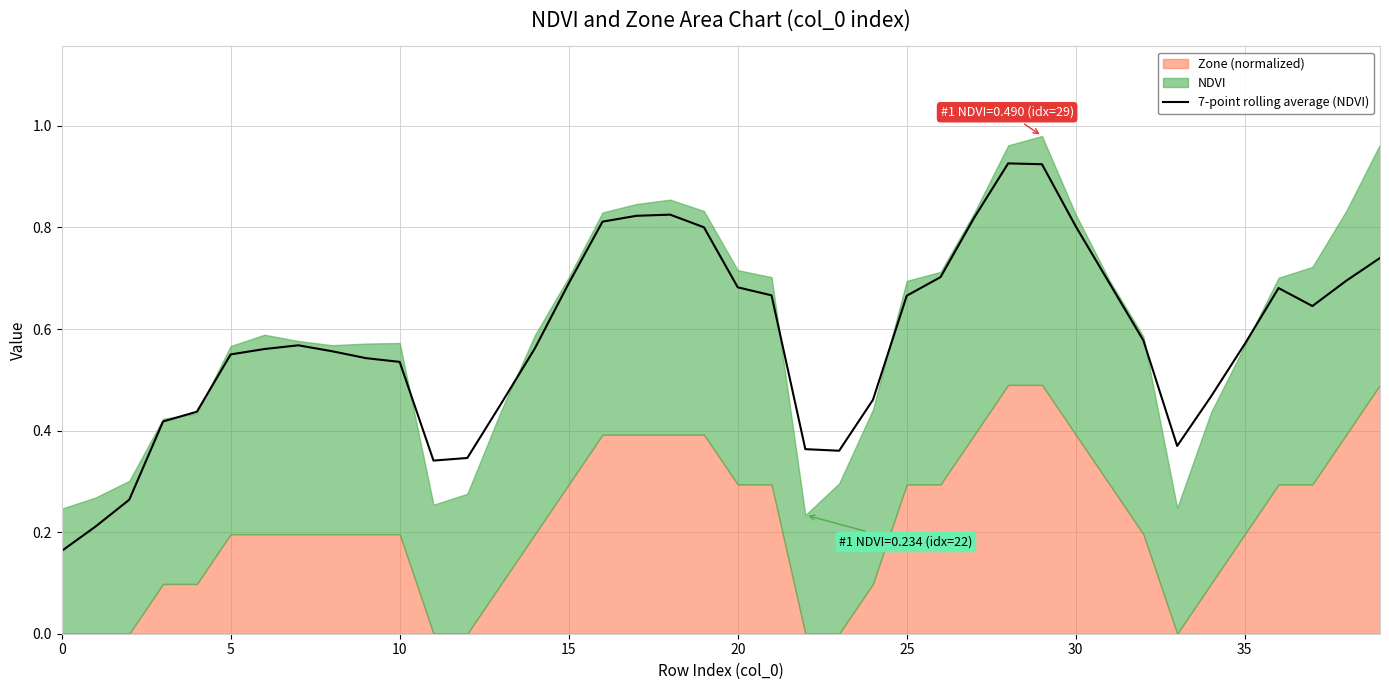

What is the approximate value at 35?

0.6